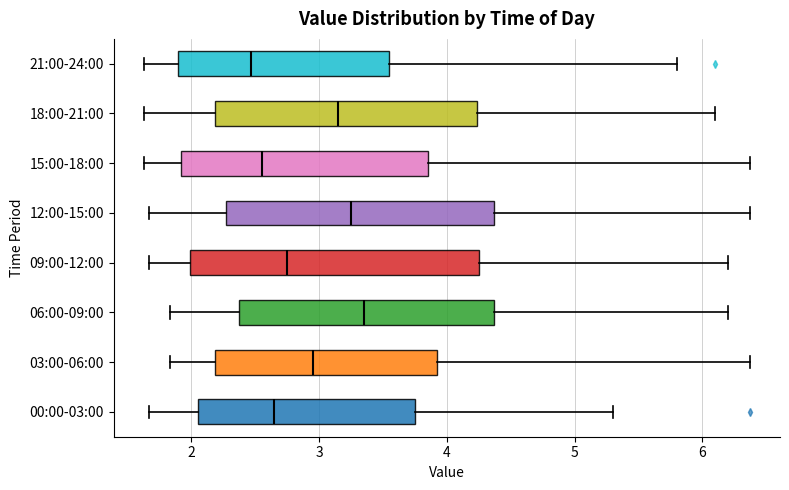

Where is the left edge of the box for 12:00-15:00 on the x-axis? The values are not printed on the chart, so give them approximately, as read against the axis.

2.3